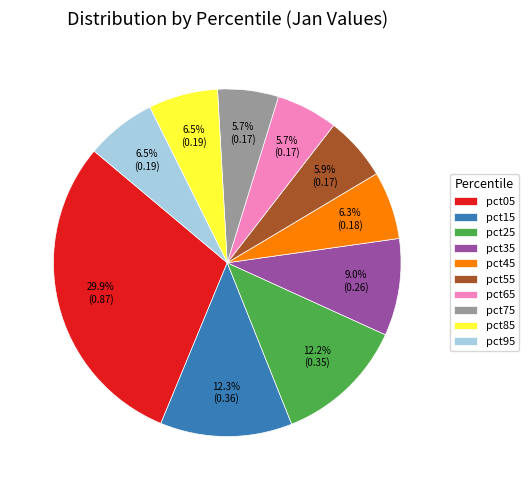

Which category has the biggest portion of the pie?

pct05